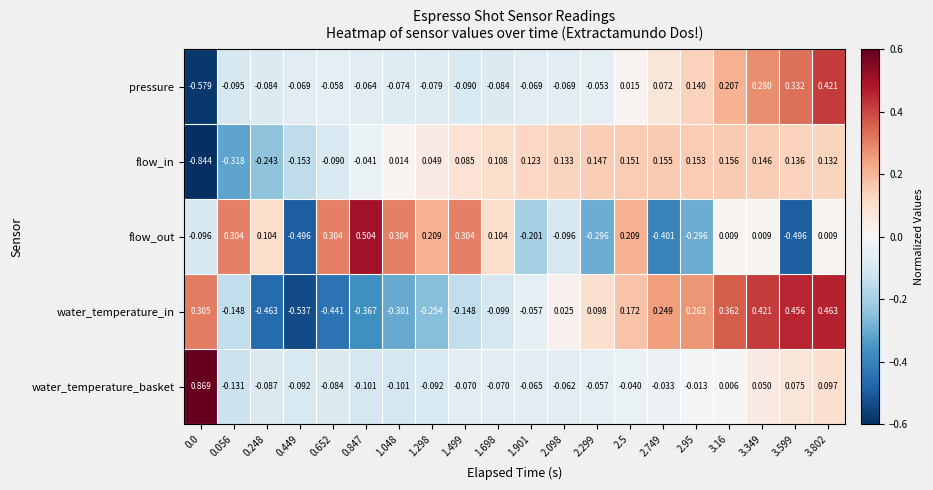

Which series has the largest total across all categories?

pressure